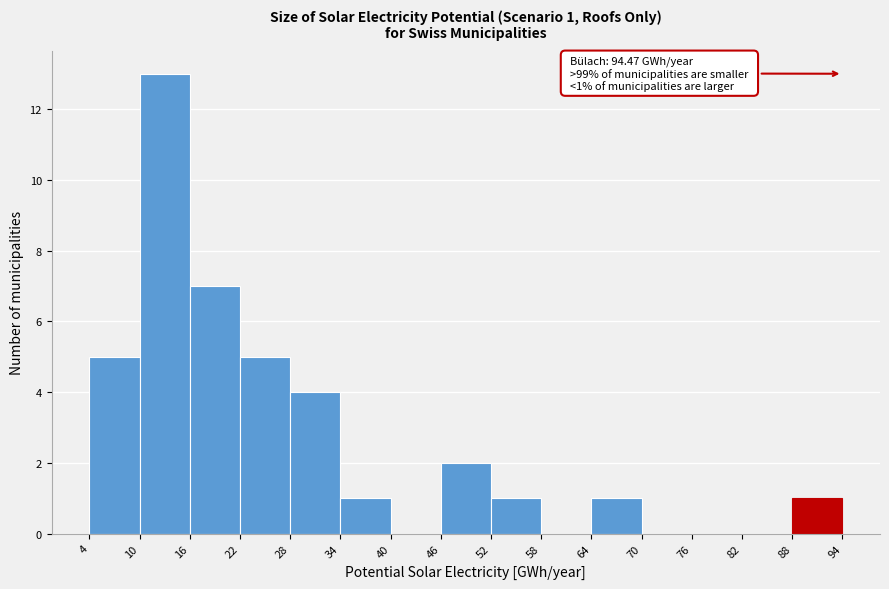

Over which range of the x-axis is the bar tallest?

10 to 16